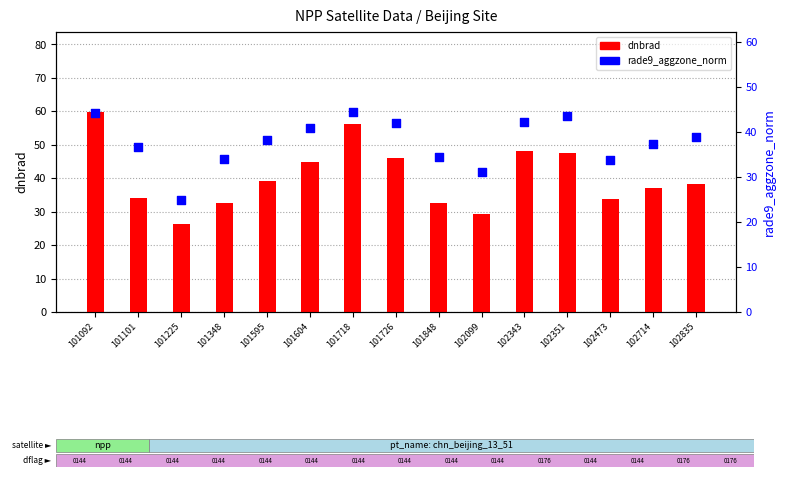

What are all the series names shown in the legend?

dnbrad, rade9_aggzone_norm